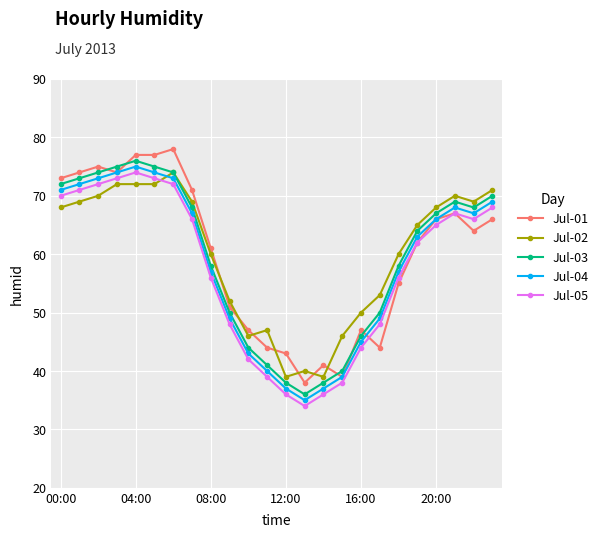

What is the minimum value shown in the chart?

34